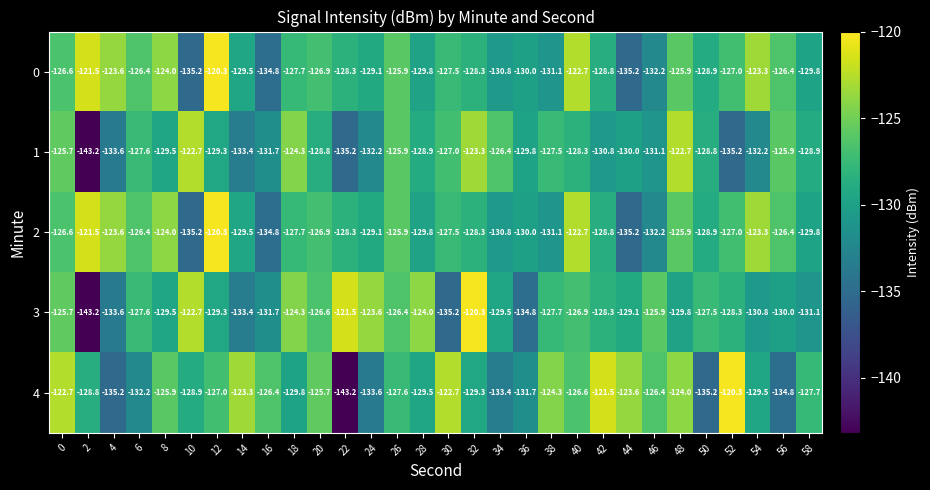

What is the smallest value displayed?

-143.2